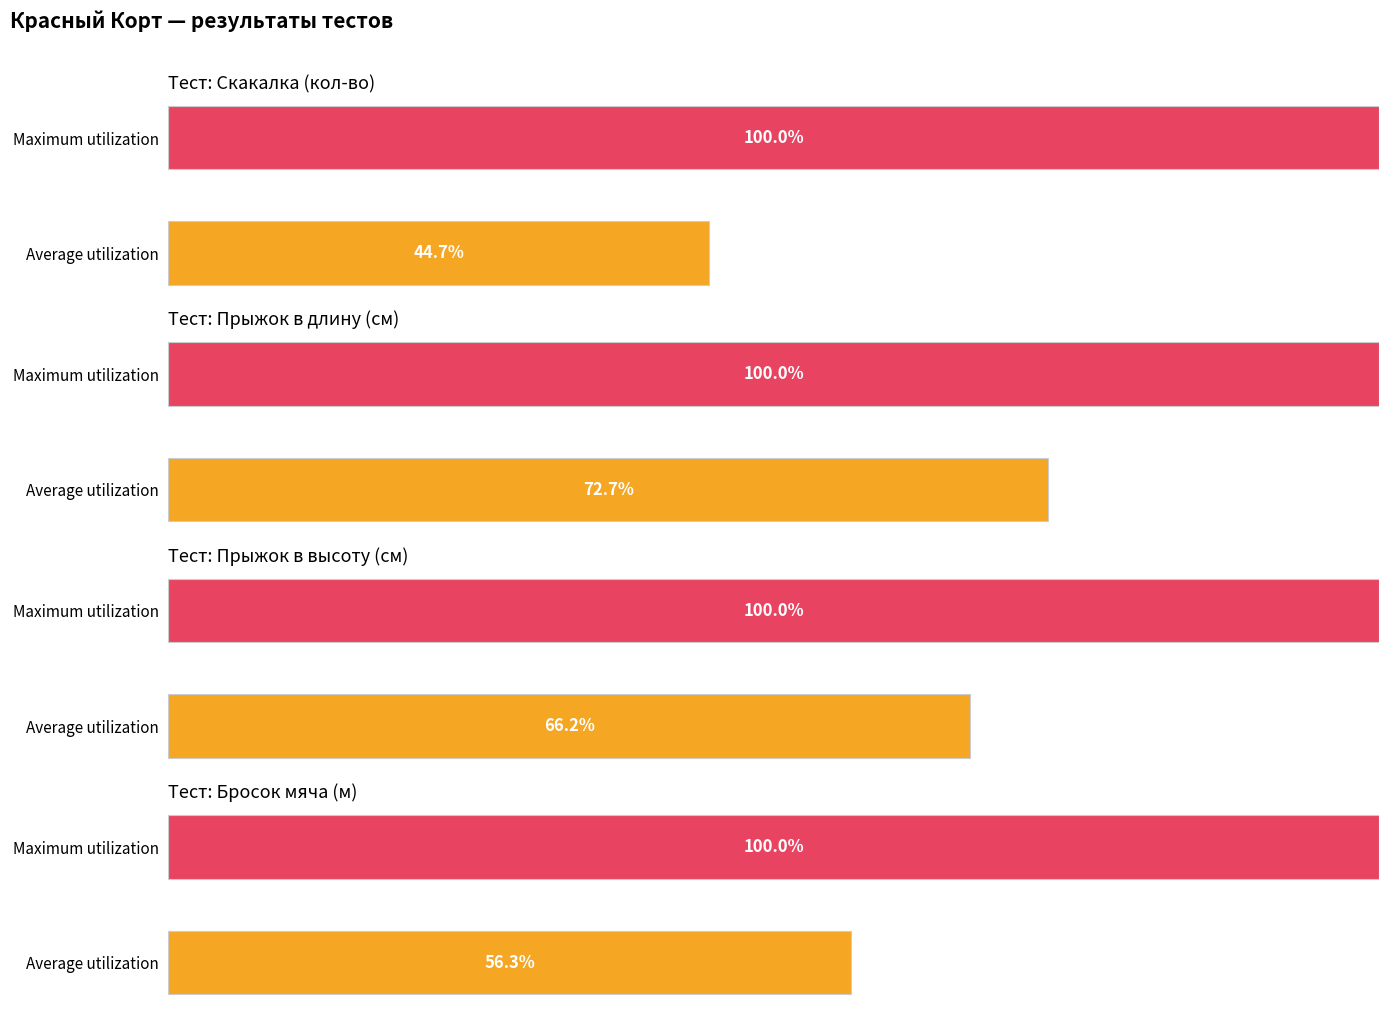

What is the lowest value of the Прыжок в высоту (см) series?

66.2